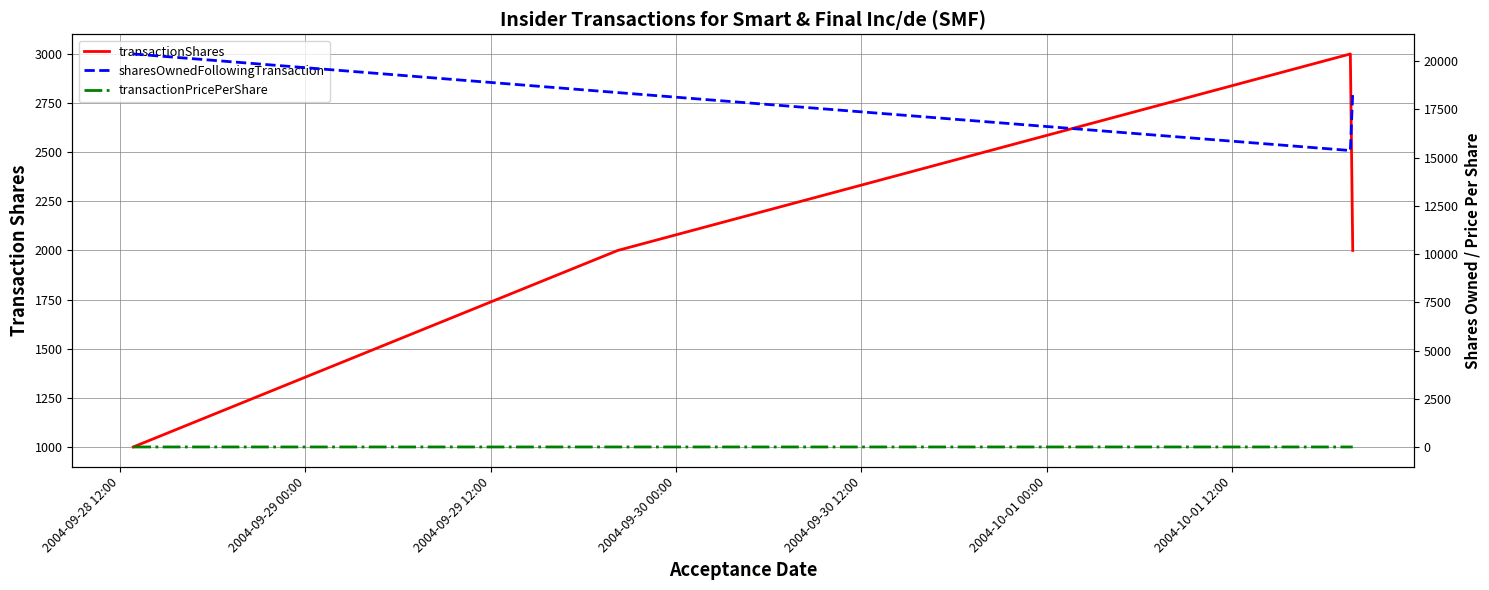

Count the transactionPricePerShare values in the range 16 to 17.

4